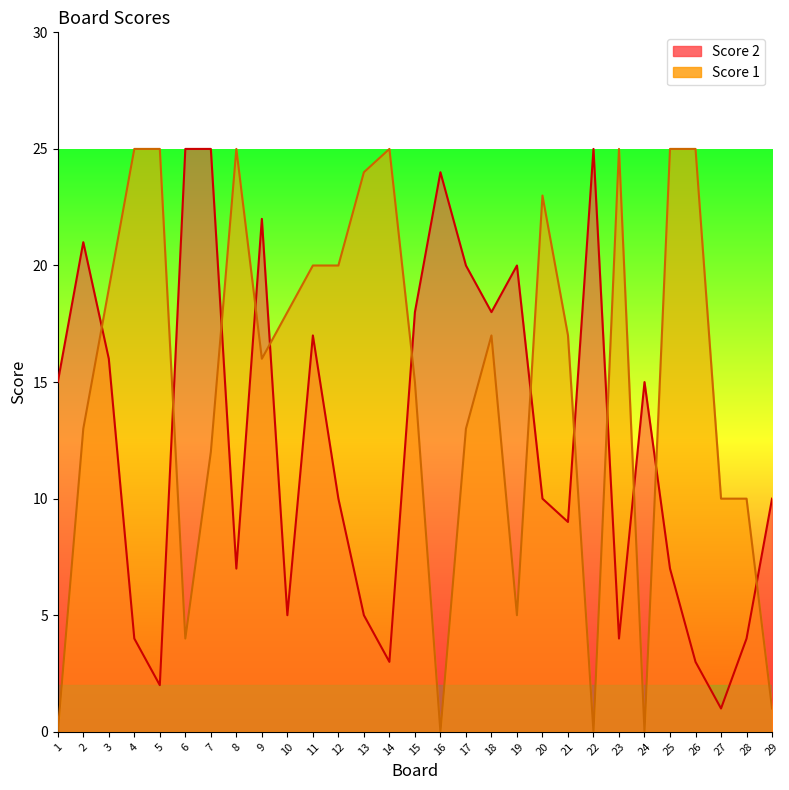

How many lines are shown in the chart?

2